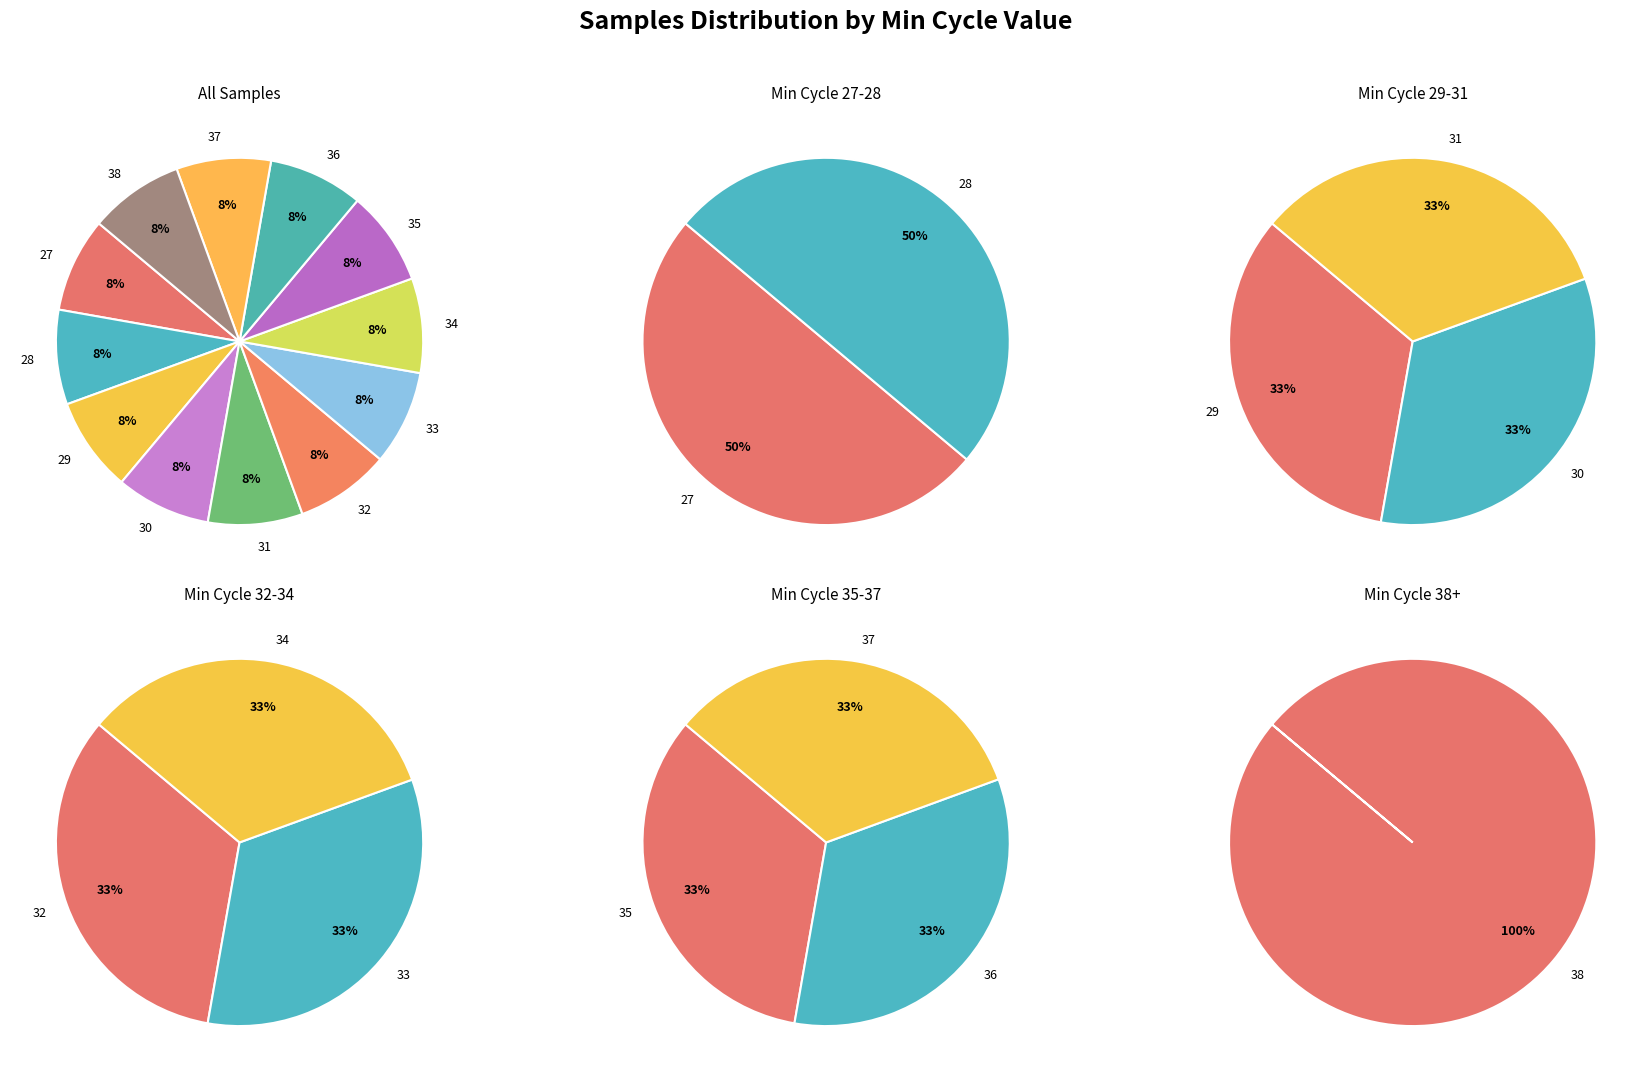

What is the largest slice in the pie chart?

33